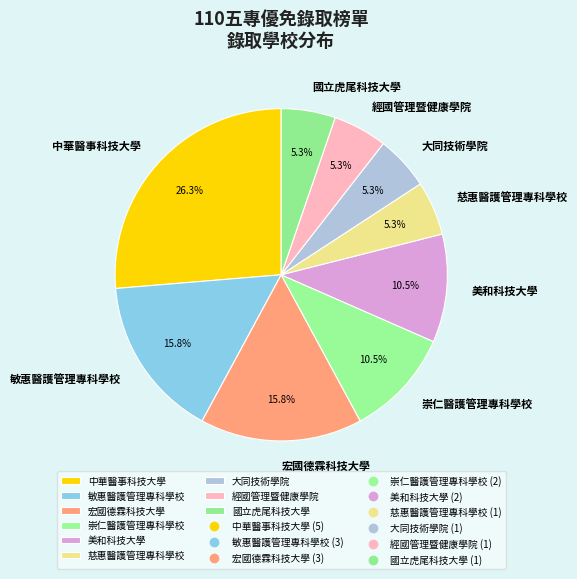

True or false: 經國管理暨健康學院 accounts for 5% of the total.

True